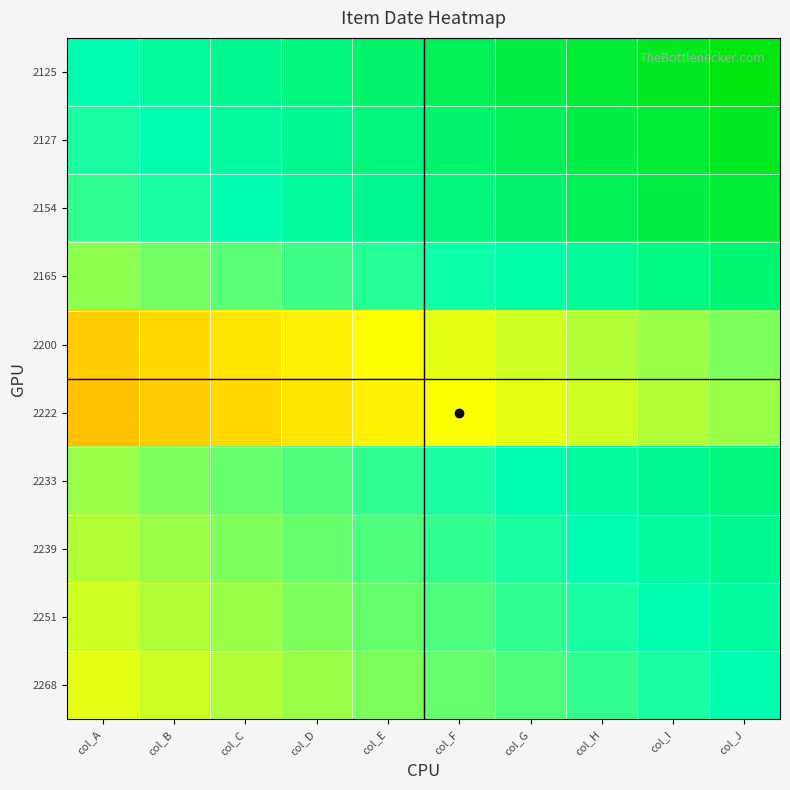

How many categories are shown in the chart?

10